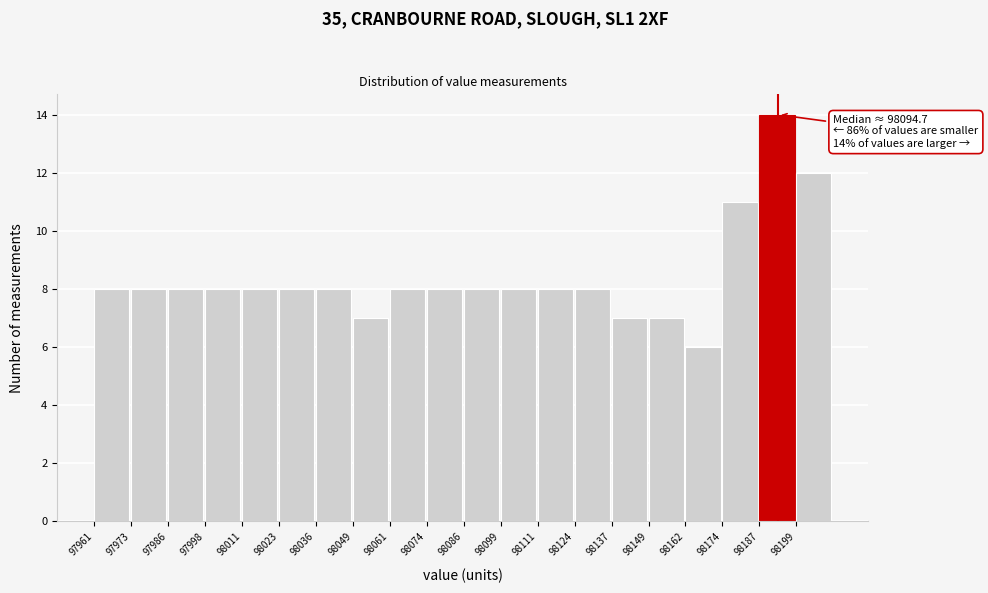

Which range on the x-axis has the tallest bar?

98188 to 98200